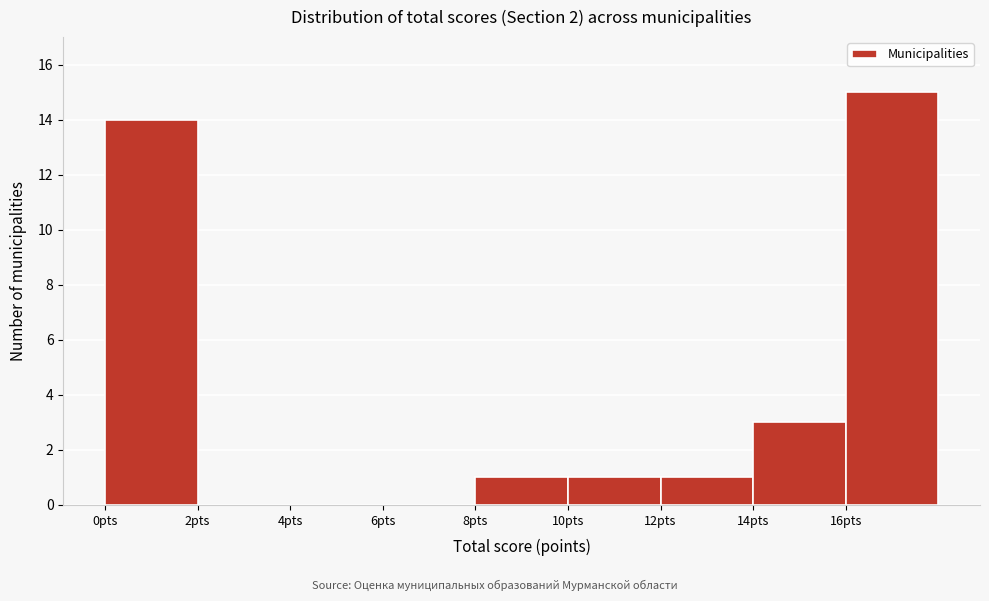

Reading left to right, transcribe this chart: for each bar, give the range it covers on the x-axis and its height. The values are not printed on the chart, so give them approximately, as read against the axis.

0 to 2: 14
2 to 4: 0
4 to 6: 0
6 to 8: 0
8 to 10: 1
10 to 12: 1
12 to 14: 1
14 to 16: 3
16 to 18: 15